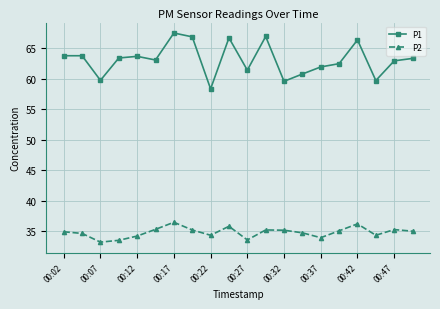

What is the difference between the maximum and second lowest values in the P2 series?

3.0